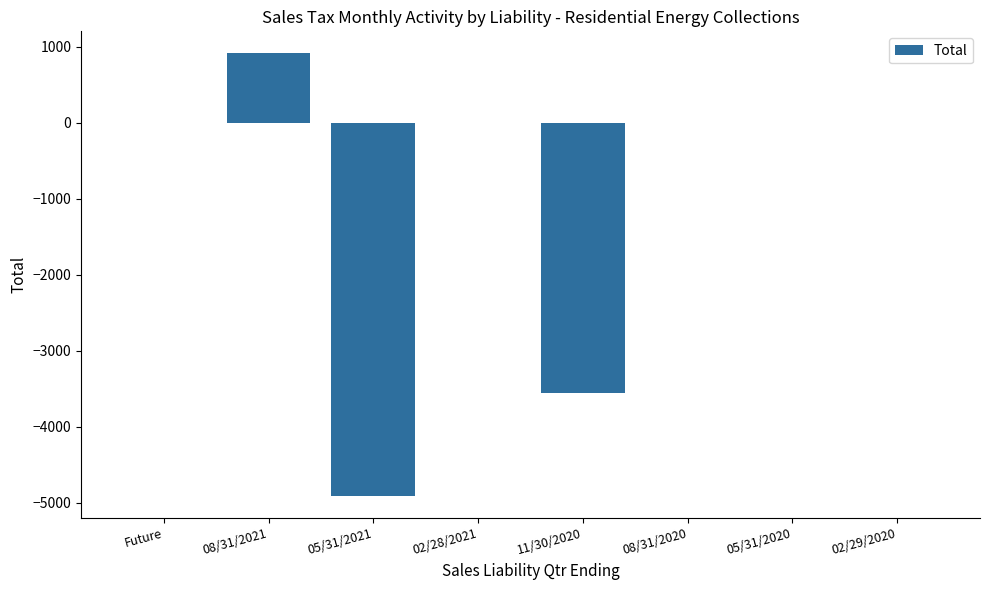

Which label corresponds to the largest value in the chart?

08/31/2021